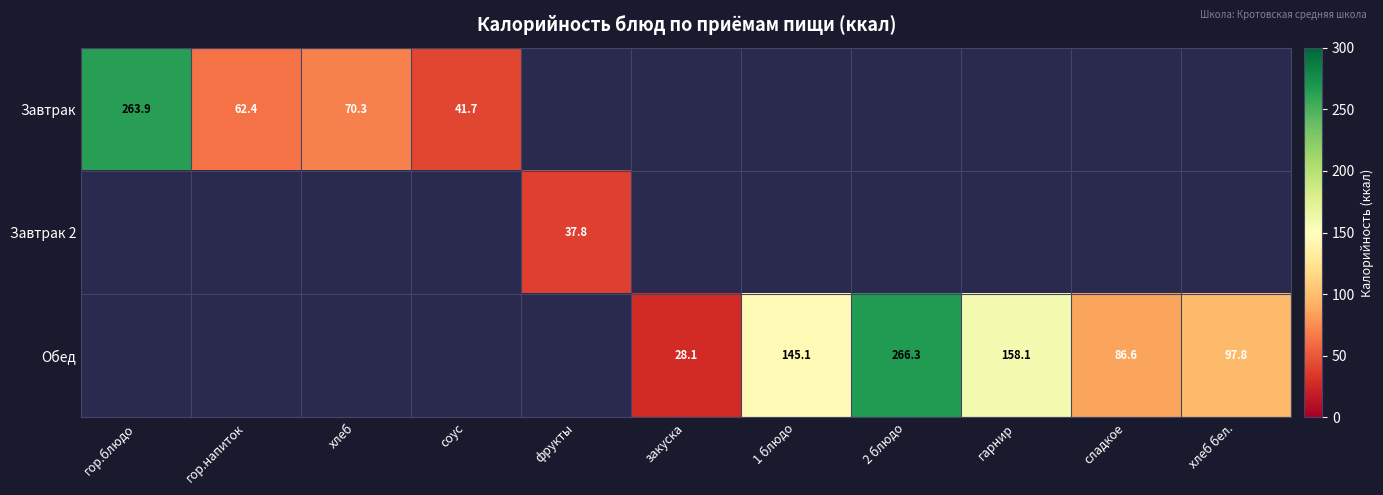

True or false: Обед has a value of 86.6 at сладкое.

True